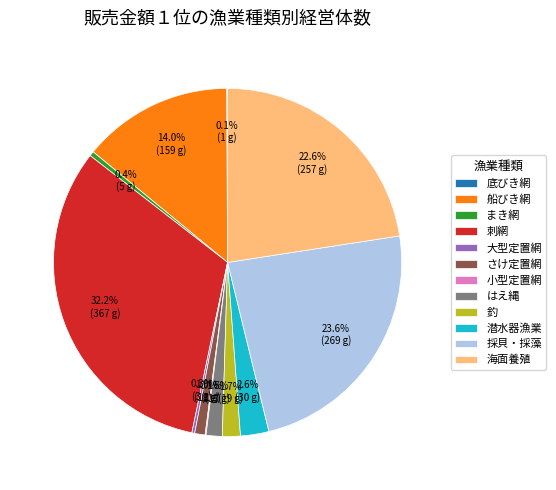

Does 刺網 represent more than half of the total?

No